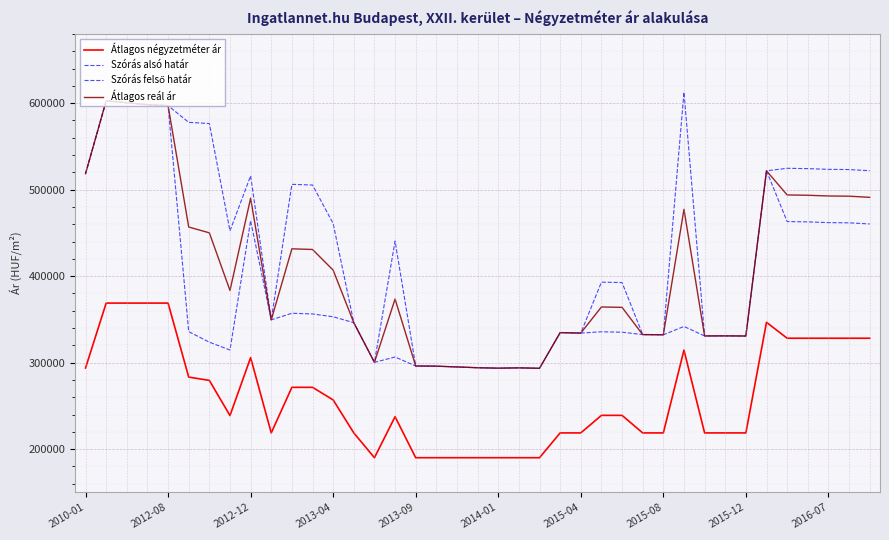

Is this an area chart (filled region under the line)?

No